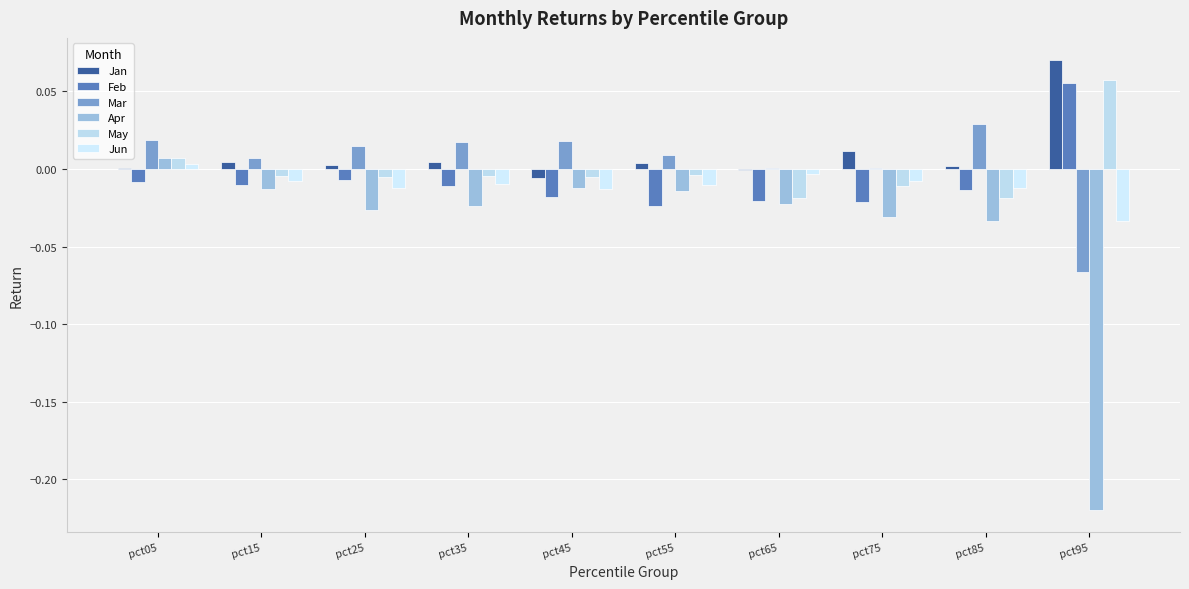

What is the spread (max minus min) of values at pct95?

0.3